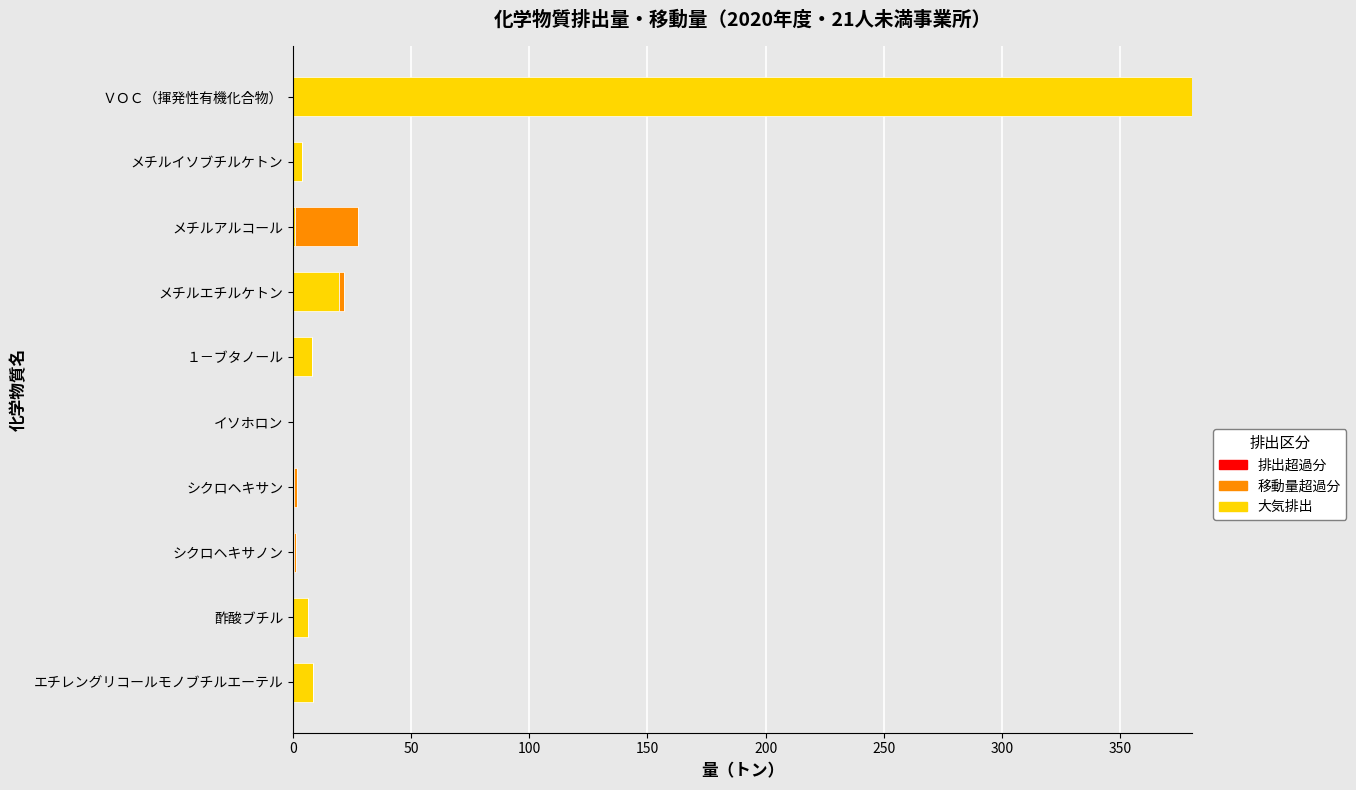

At which category is the sum across all series the highest?

ＶＯＣ（揮発性有機化合物）